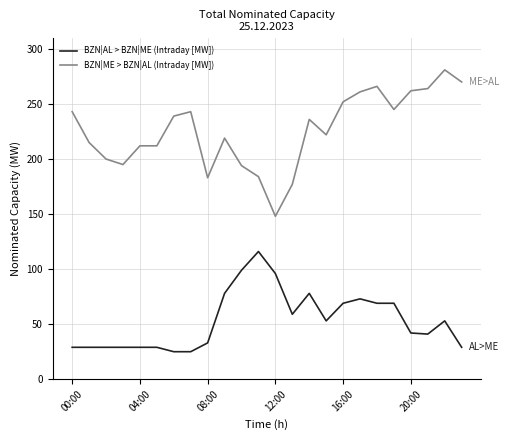

Which series has the widest spread of values?

BZN|ME > BZN|AL (Intraday [MW])